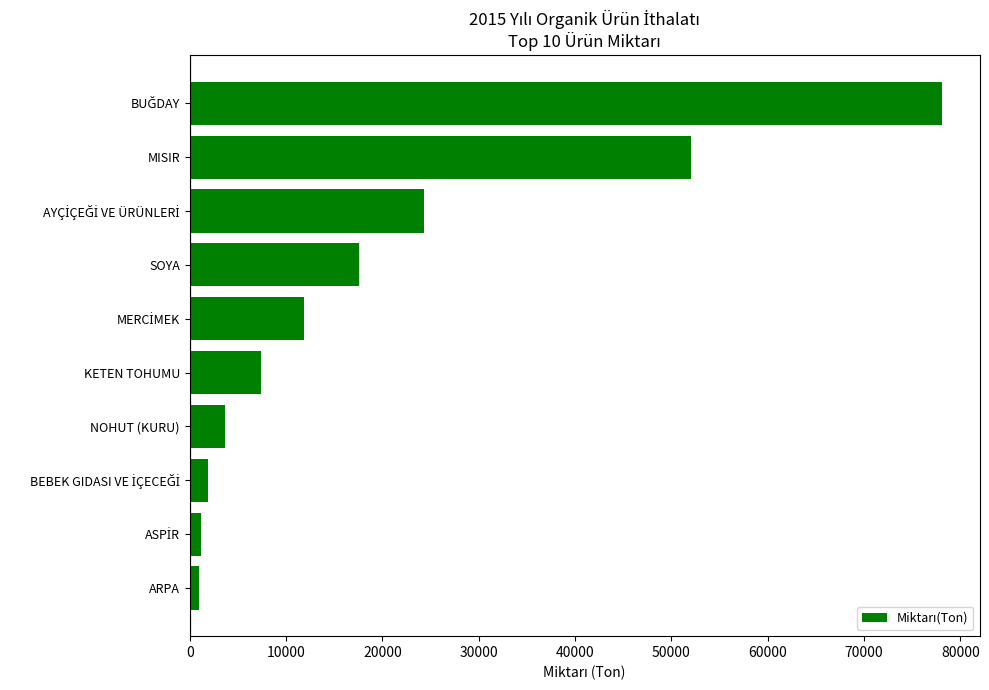

What value does the data have at MISIR?

52035.0